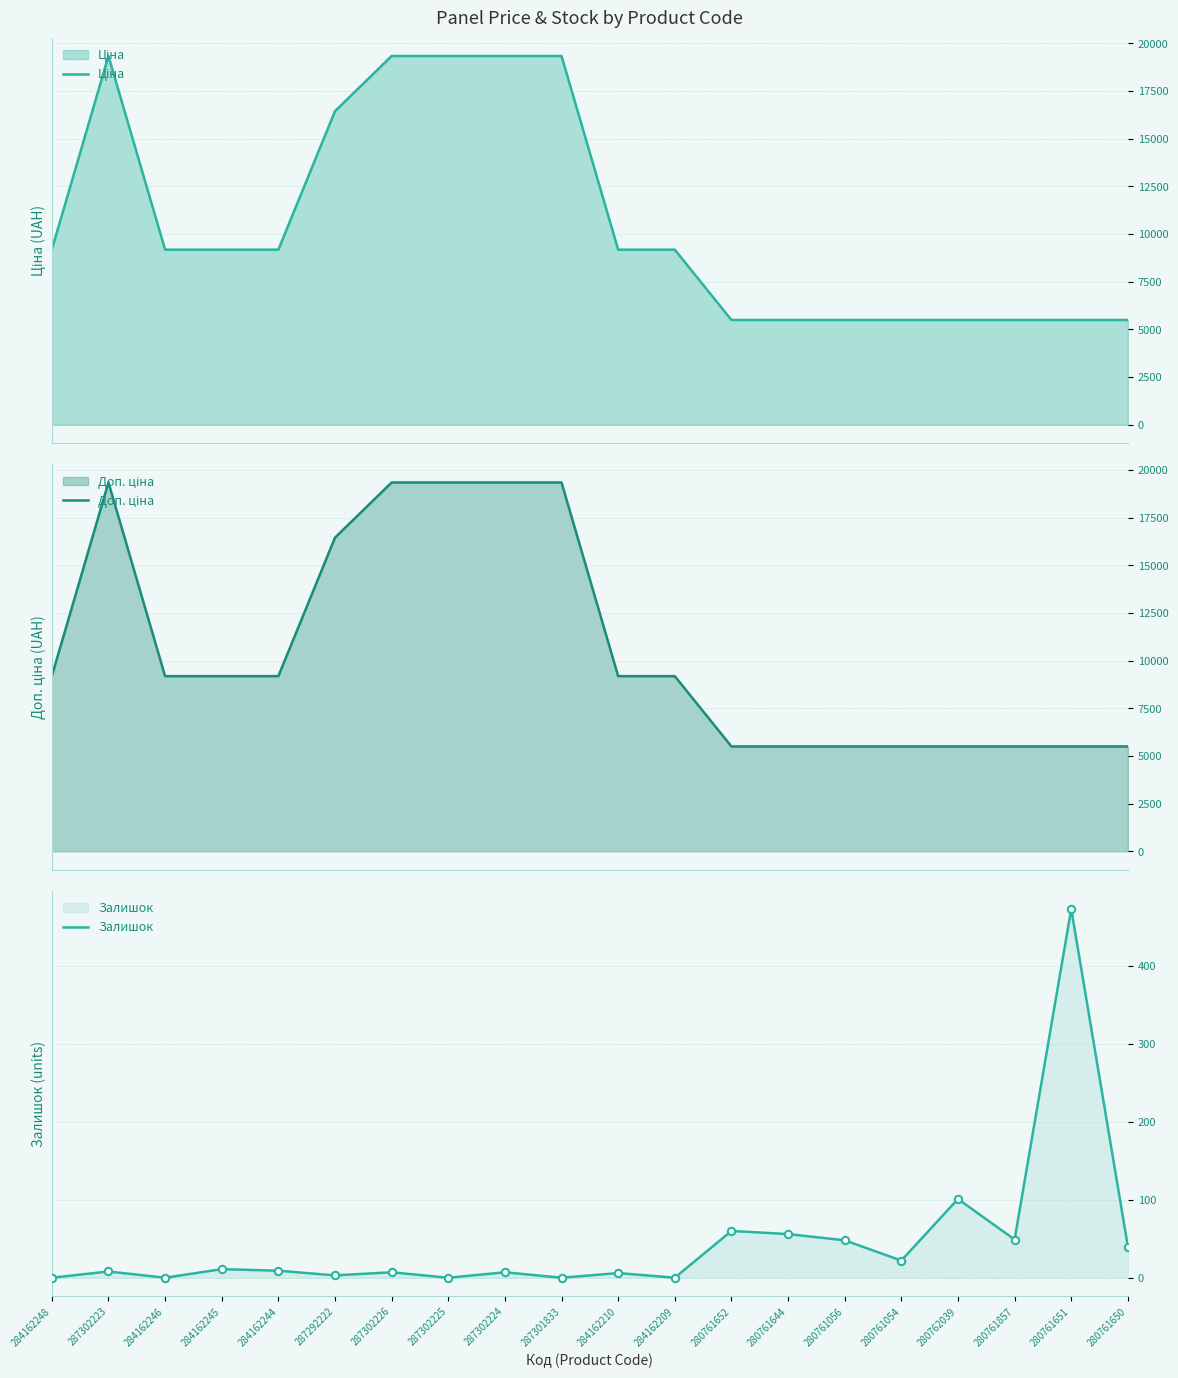

Which series contains the lowest Y value?

Залишок